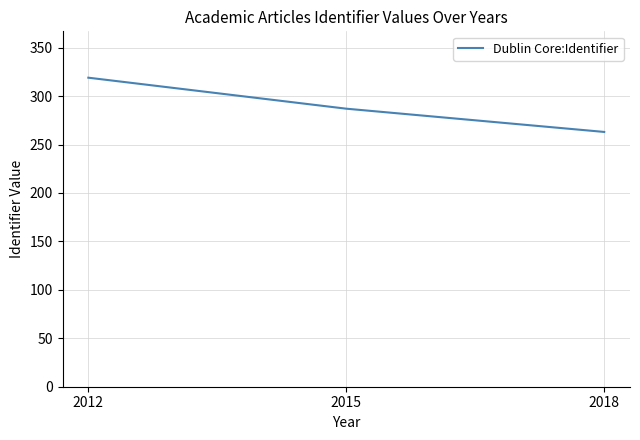

What is the sum of the values at 2012 and 2015?

606